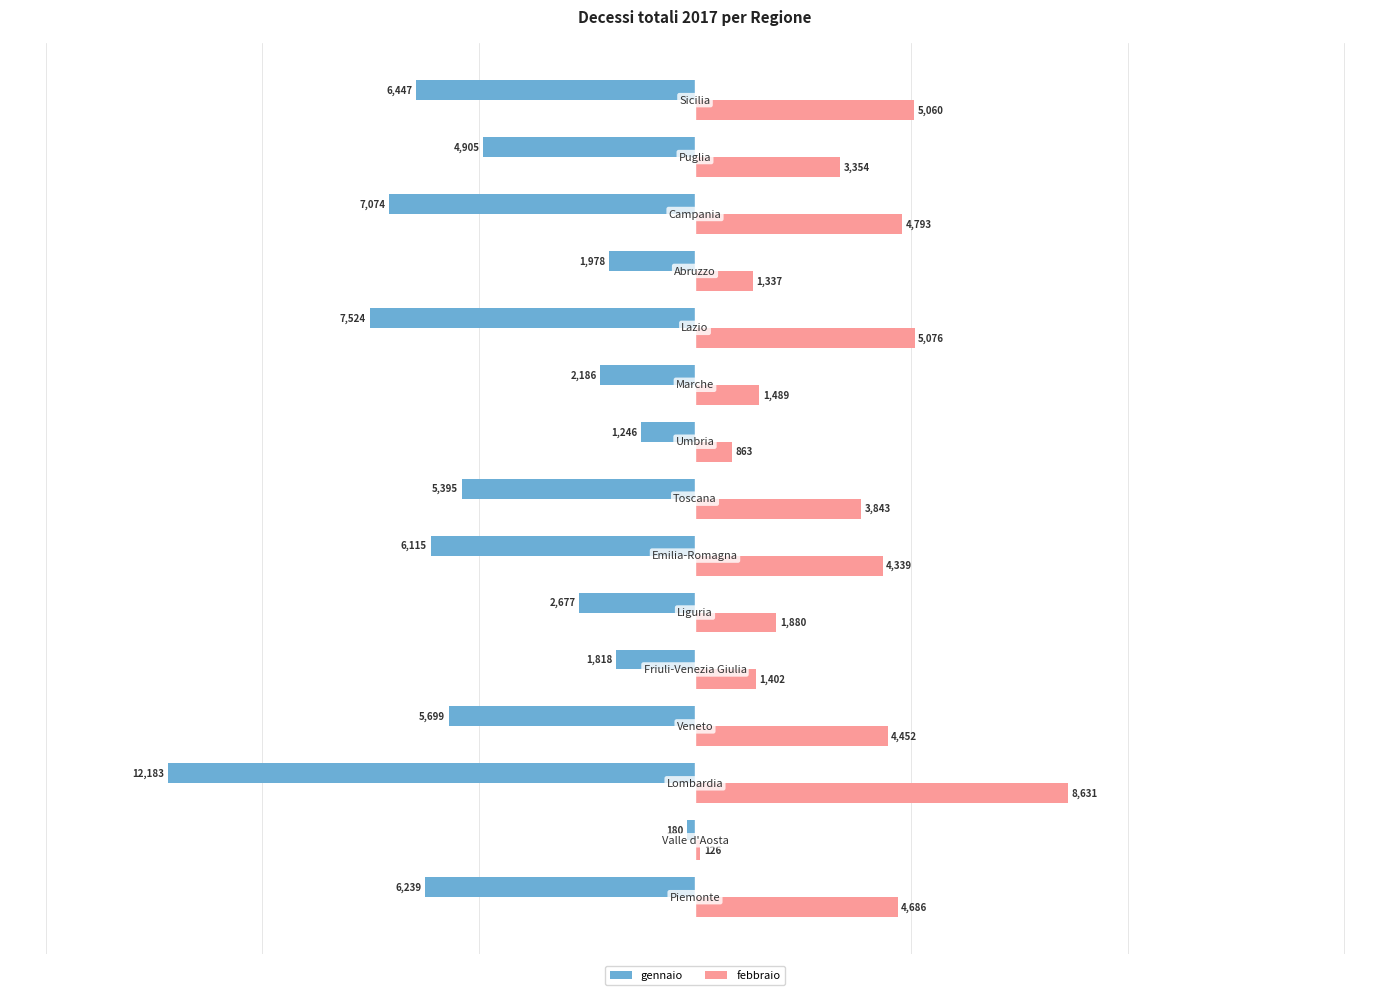

List the series in order of their overall mean, lowest first.

gennaio, febbraio